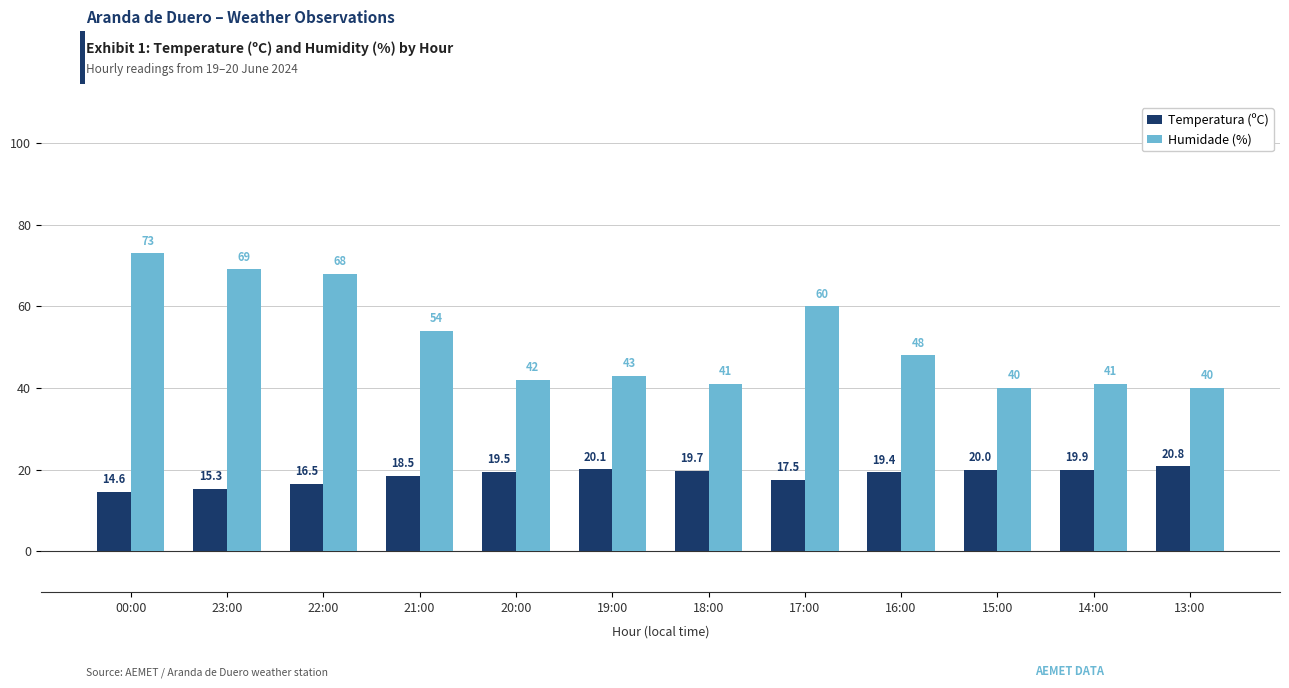

Between 20:00 and 15:00, which series saw the biggest shift?

Humidade (%)